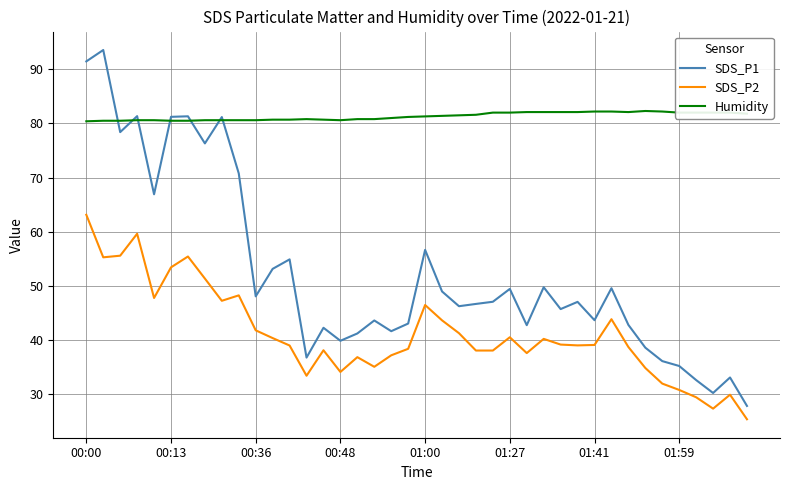

Which series has the largest total across all categories?

Humidity